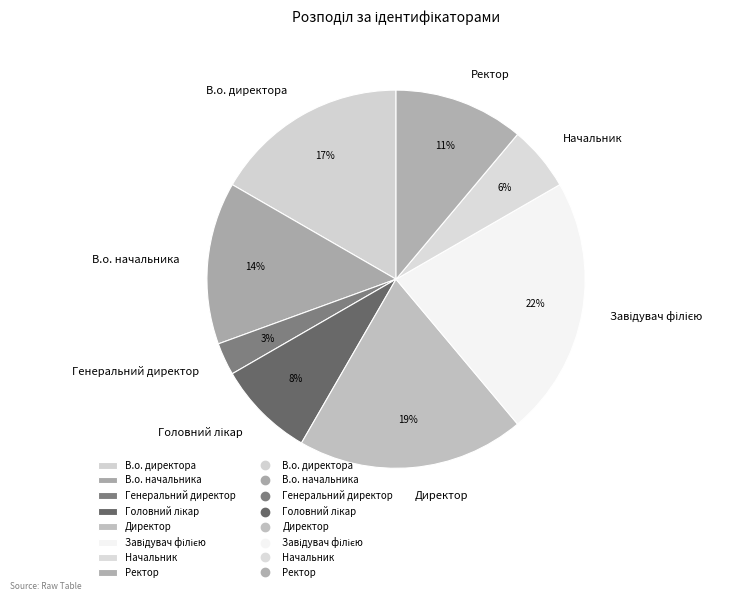

True or false: Генеральний директор accounts for 3% of the total.

True